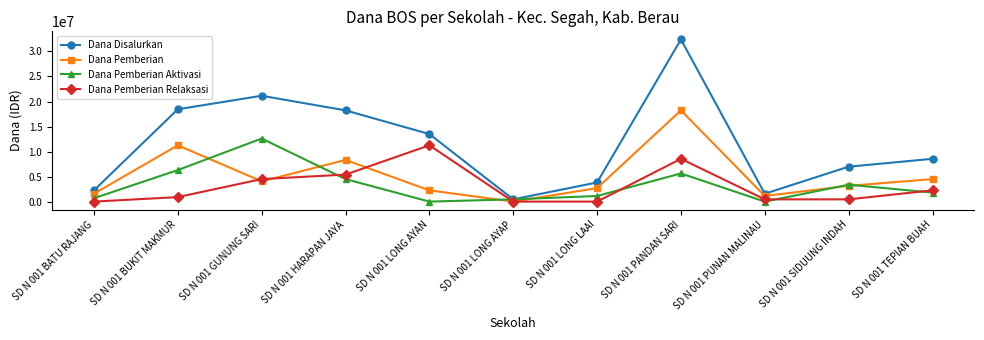

The Dana Pemberian series shows 4050000 at SD N 001 GUNUNG SARI. True or false?

True